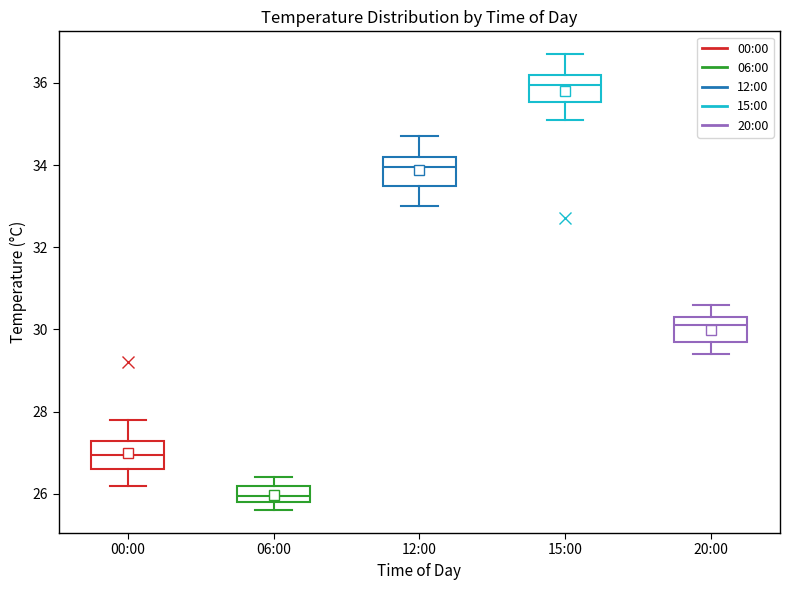

Reading left to right, read every box against the y-axis: the position of its median line, the range the box covers, and the ends of its whiskers. The values are not printed on the chart, so give them approximately, as read against the axis.

00:00: median 27.0, box 26.6 to 27.2, whiskers 26.2 to 27.8
06:00: median 26.0, box 25.8 to 26.2, whiskers 25.6 to 26.4
12:00: median 34.0, box 33.6 to 34.2, whiskers 33.0 to 34.8
15:00: median 36.0, box 35.6 to 36.2, whiskers 35.2 to 36.8
20:00: median 30.2, box 29.8 to 30.4, whiskers 29.4 to 30.6